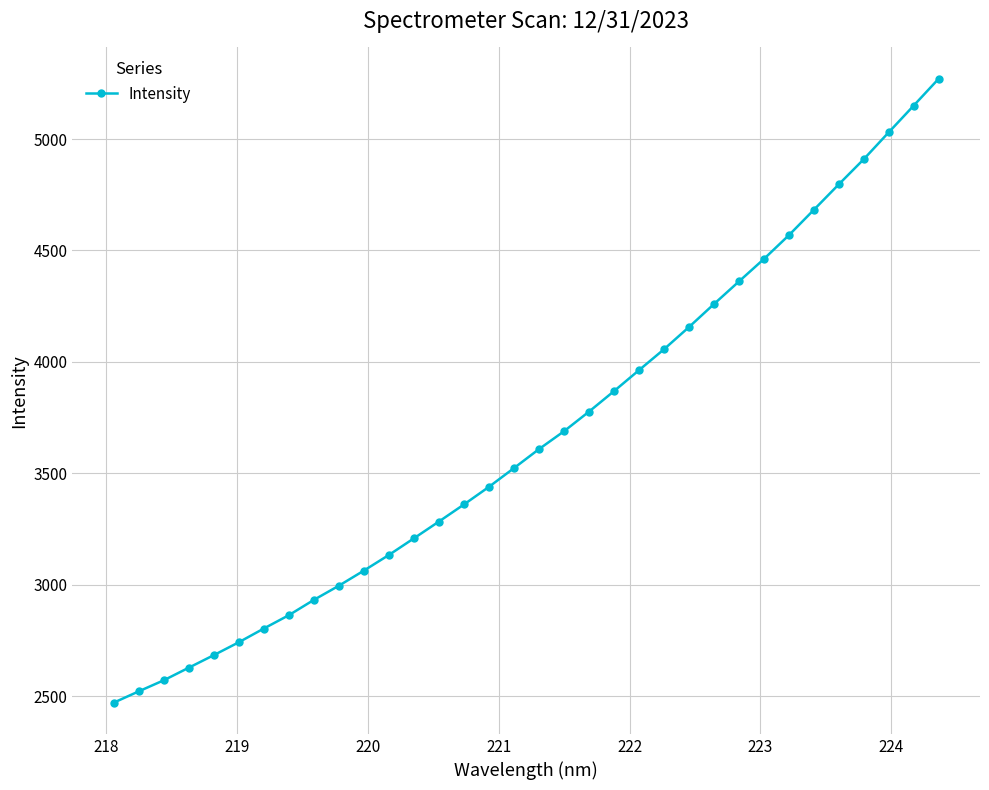

What is the smallest value displayed?

2470.1